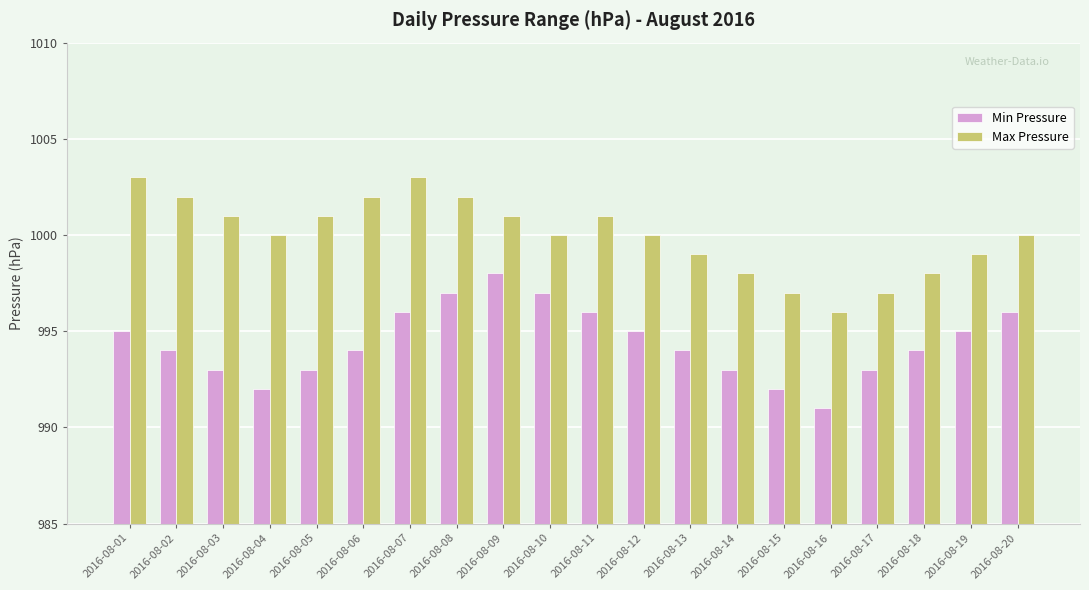

What is the maximum value shown in the chart?

1003